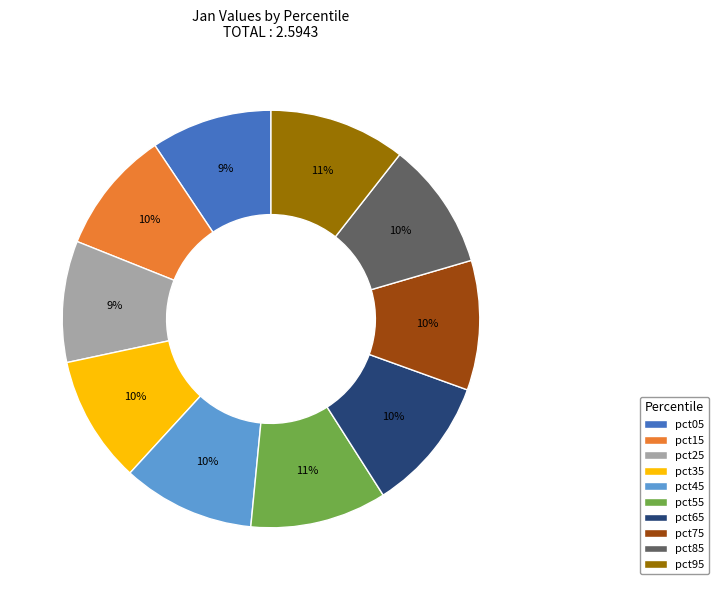

Is pct75 the majority of the pie?

No